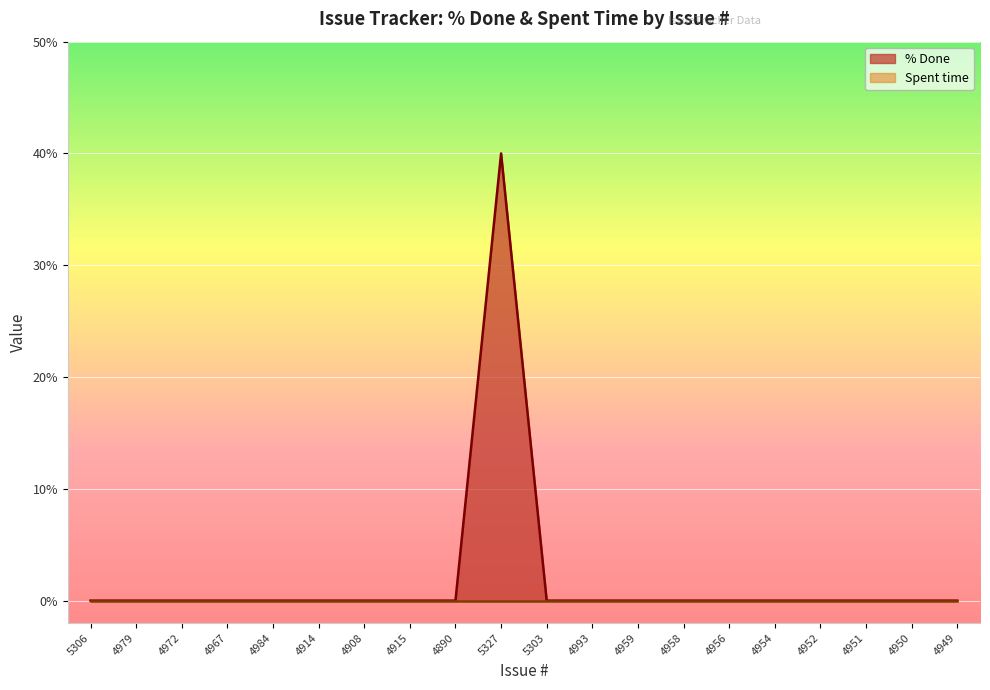

True or false: there are more than 0 points higher than both neighbors.

True